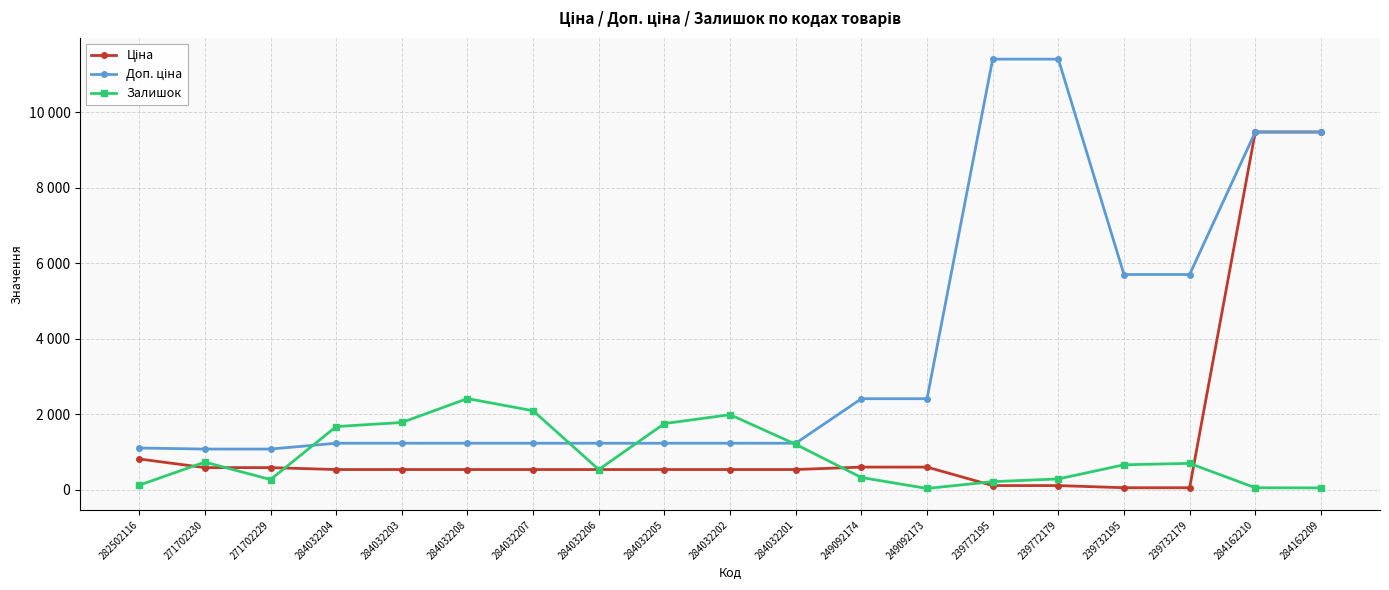

How many lines are shown in the chart?

3